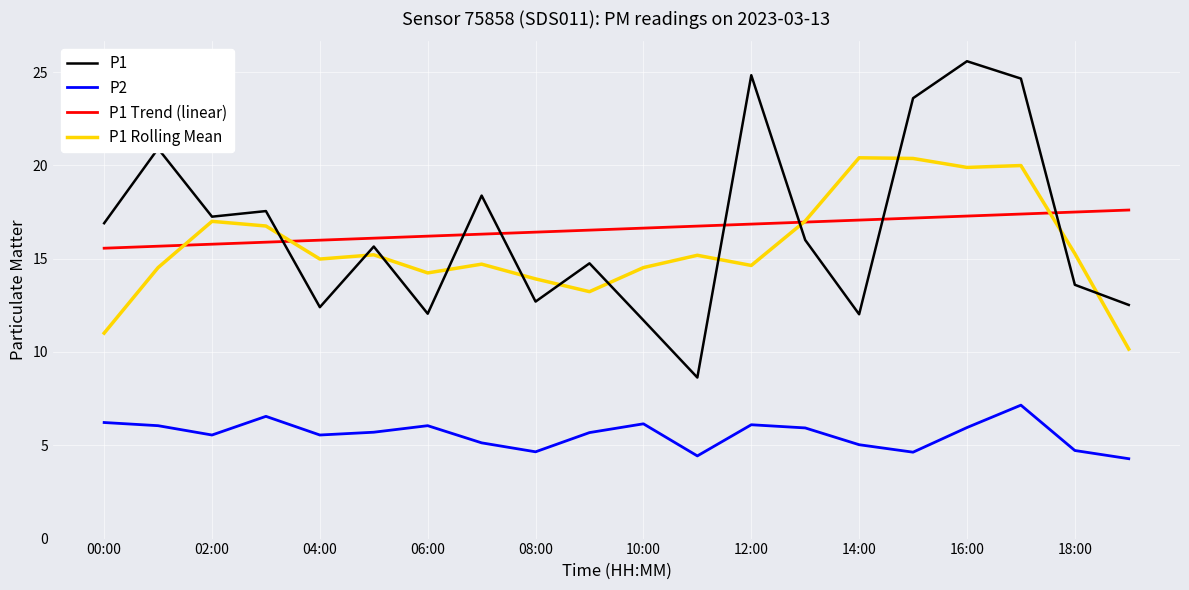

What is the lowest value of the P1 Trend (linear) series?

15.6